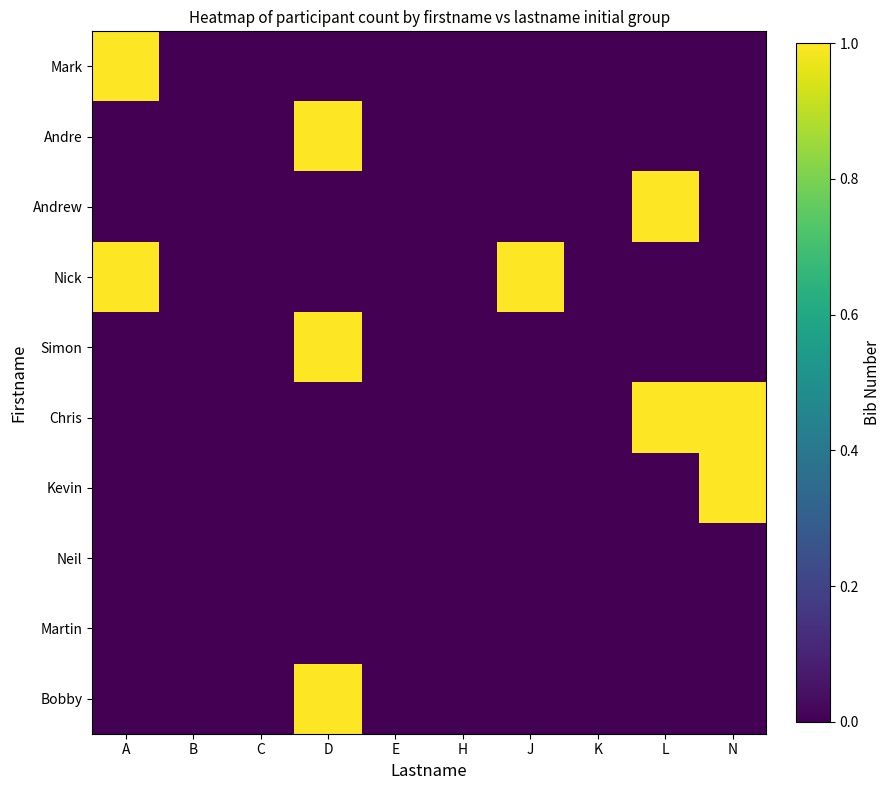

How many data points does each series have?

10